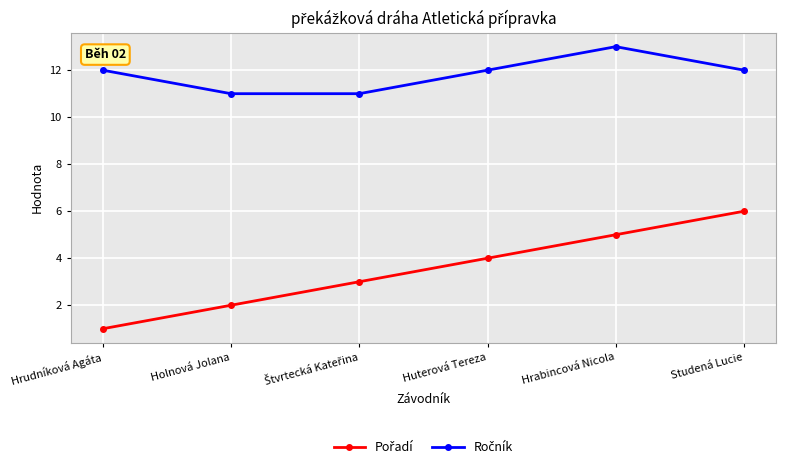

What is the maximum value shown in the chart?

13